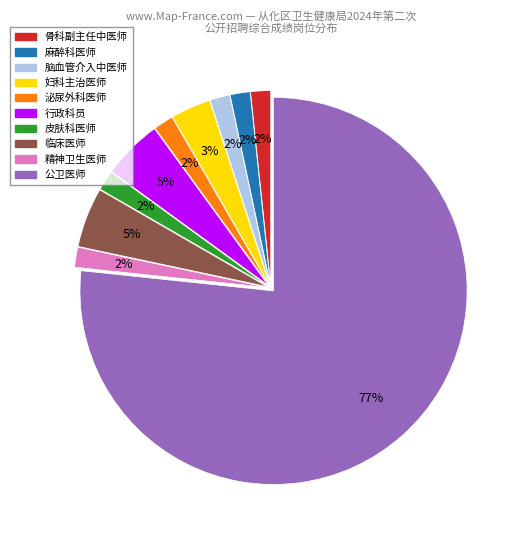

To the nearest percent, what is the average slice percentage?

10%